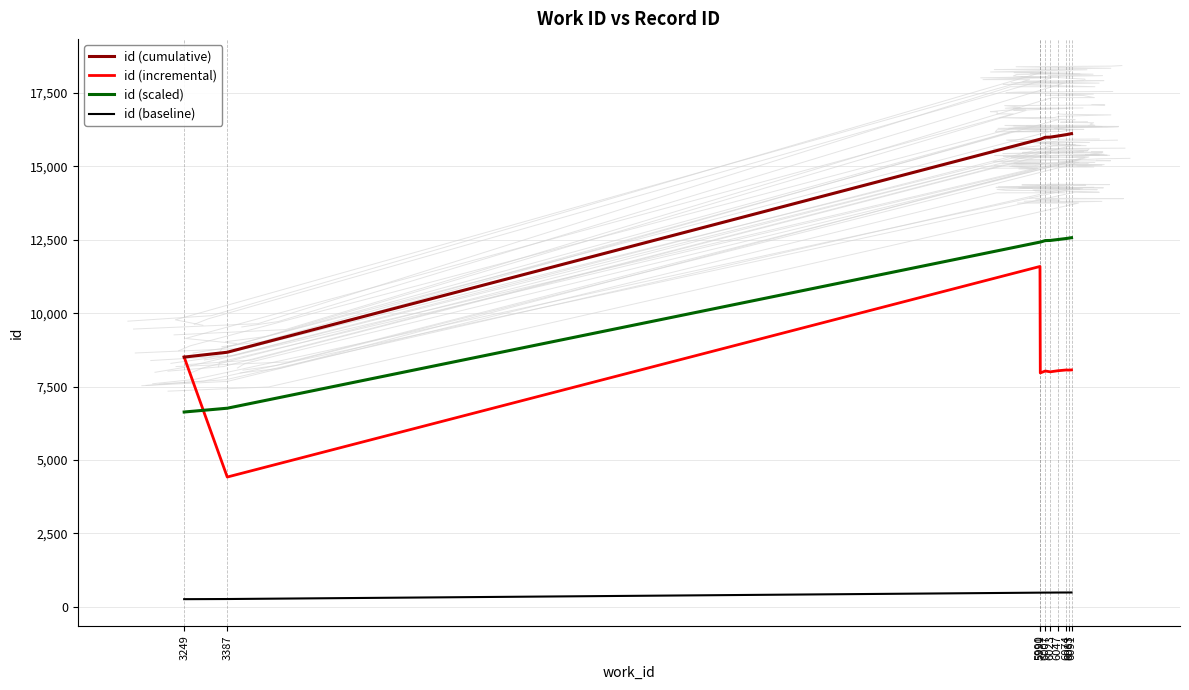

What is the difference between the highest and lowest values at 5990?

15448.0